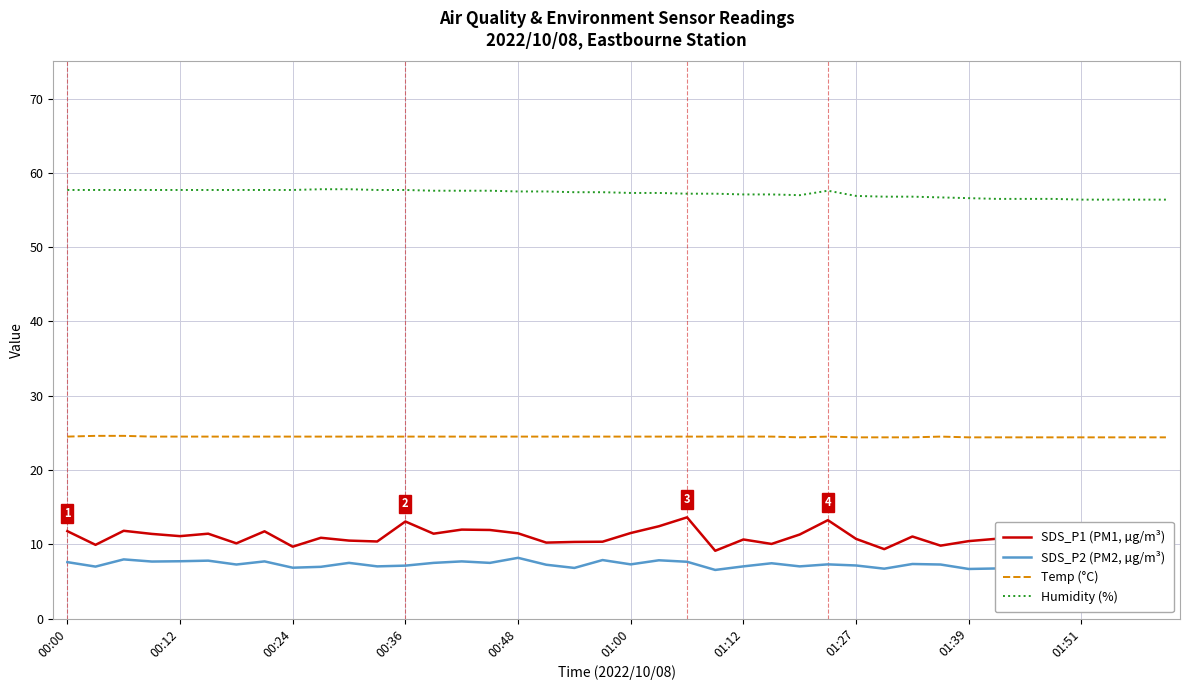

Which series has the largest total across all categories?

Humidity (%)